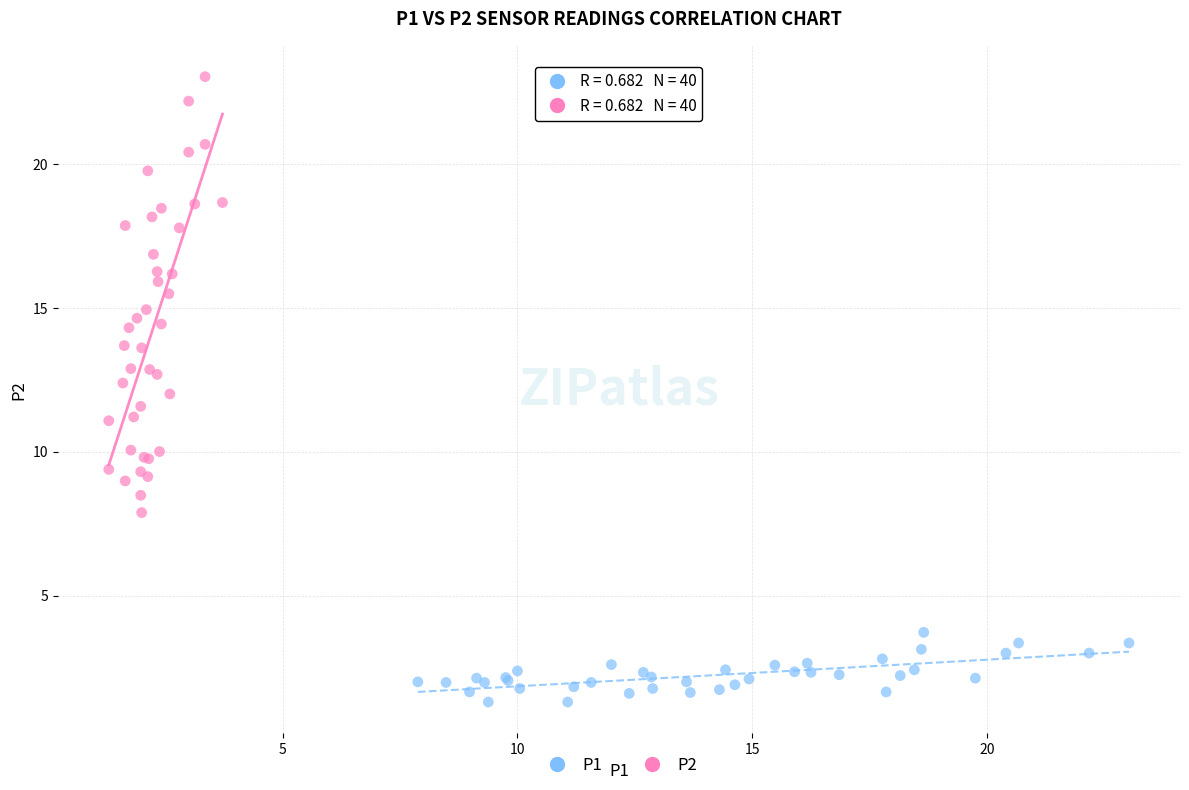

Which series reaches the minimum Y coordinate?

P1